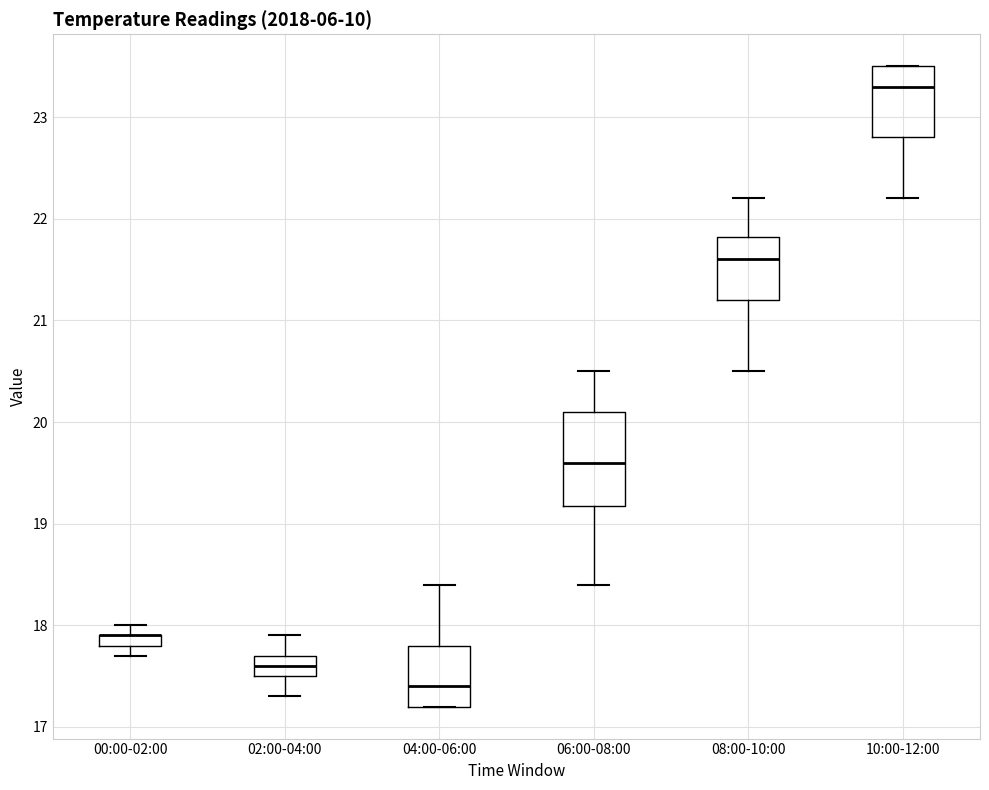

Where does the lower whisker of the box for 08:00-10:00 end on the y-axis? The values are not printed on the chart, so give them approximately, as read against the axis.

20.5